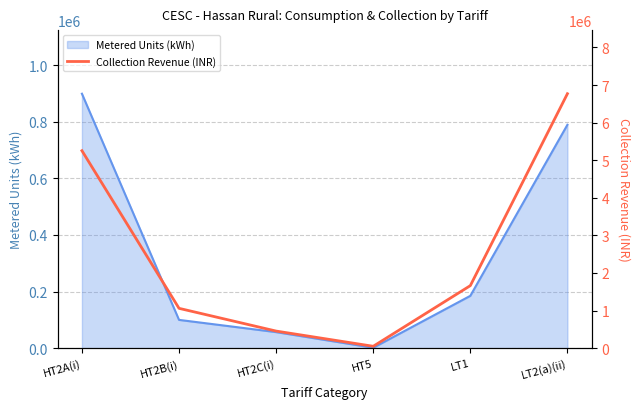

At which label is the value closest to 3409898?

LT1